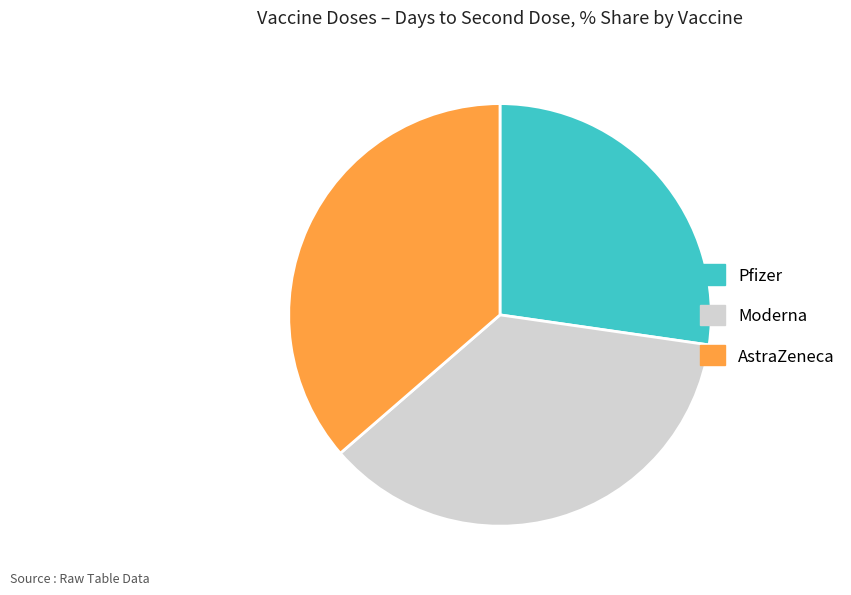

What is the ratio of the value at Moderna to the value at AstraZeneca?

1.0